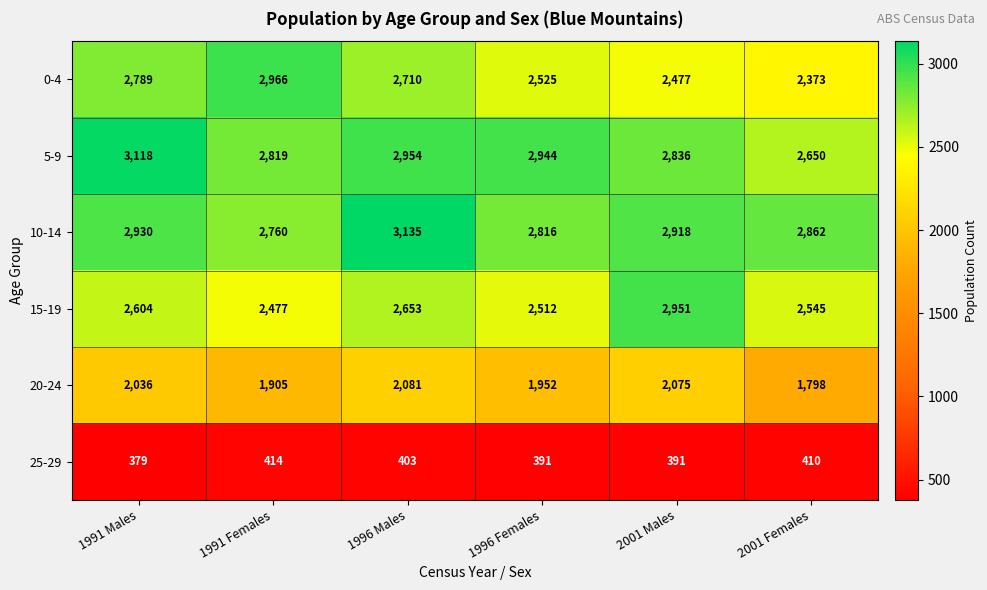

Rank the series by their maximum value, from highest to lowest.

10-14, 5-9, 0-4, 15-19, 20-24, 25-29